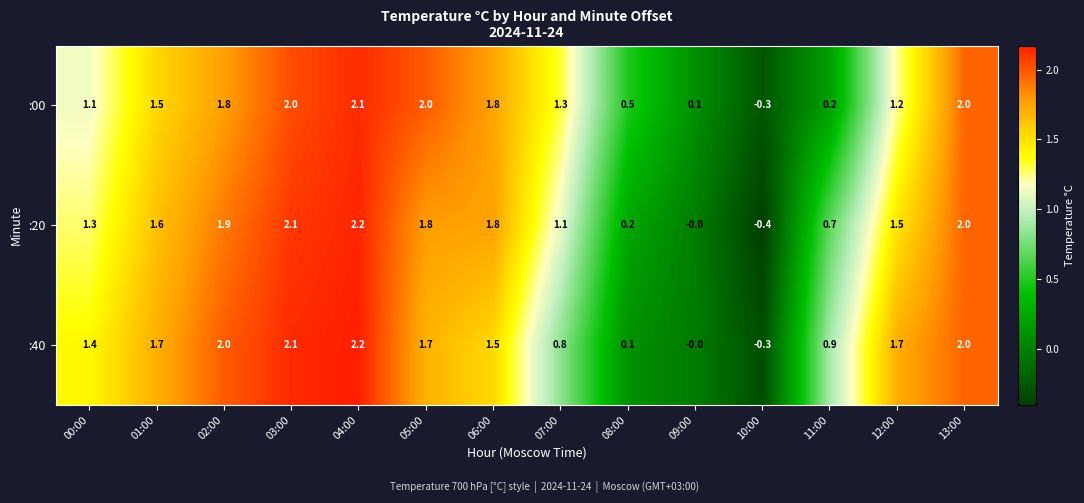

What is the average value of the :00 series?

1.2